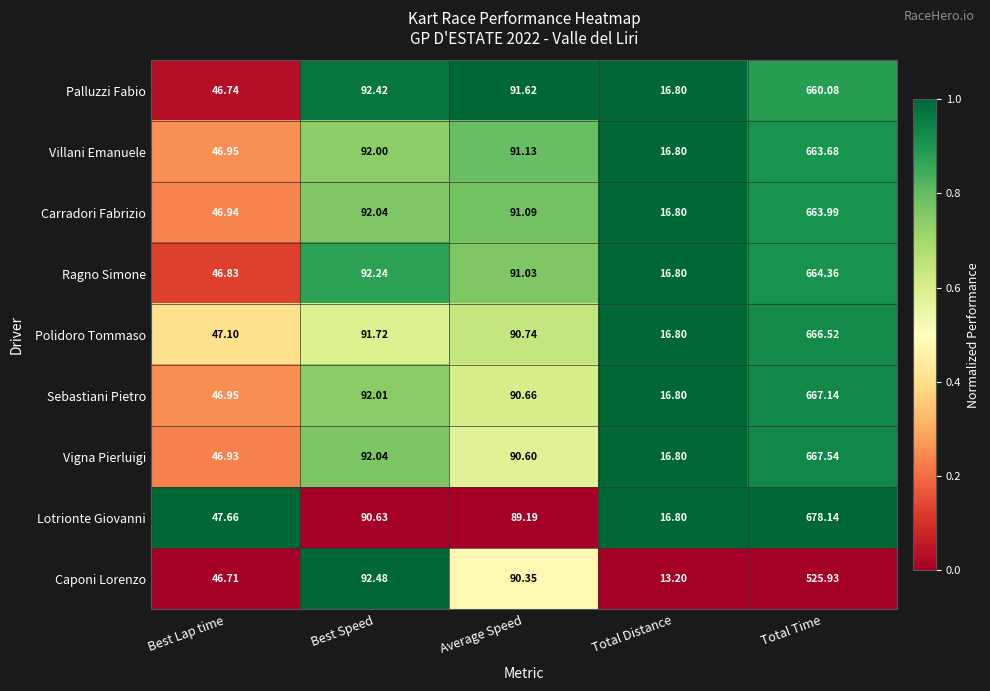

Which category has the lowest value across all series?

Total Distance